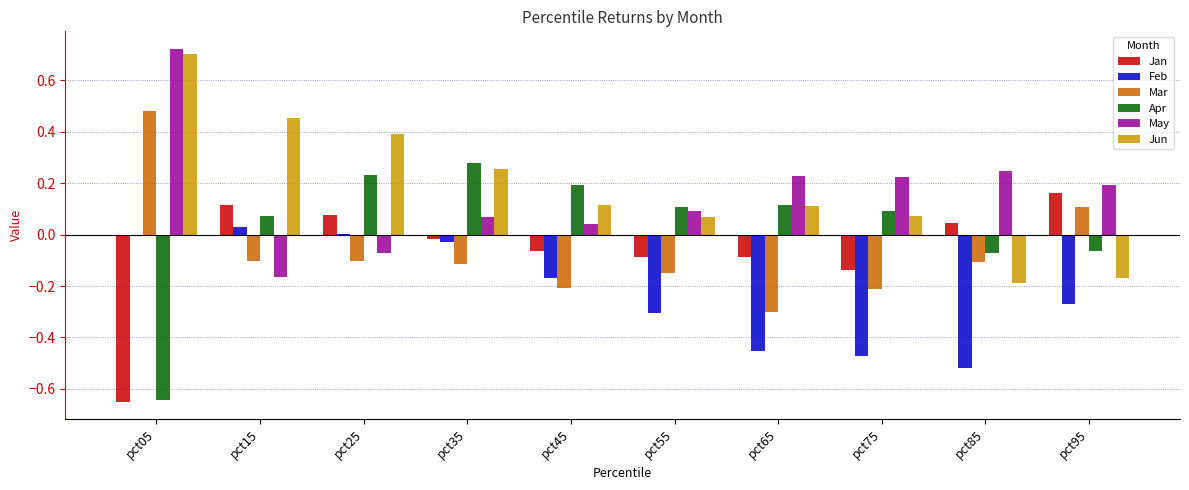

What is the total value across all series at pct65?

-0.4